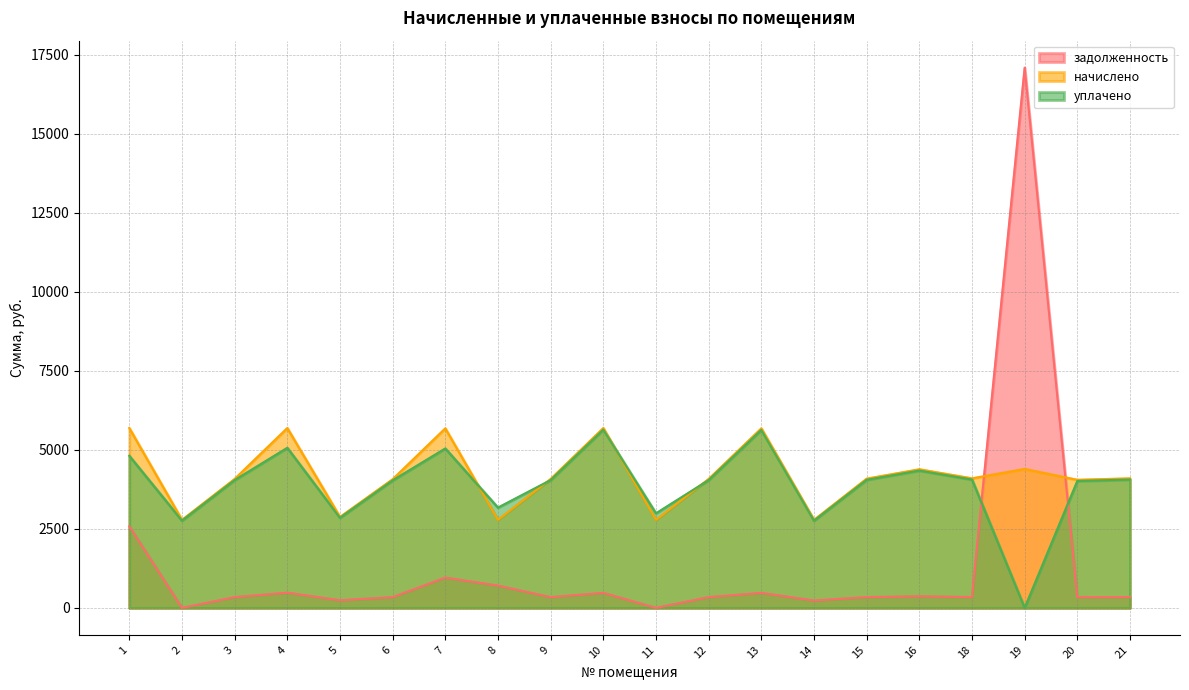

Between 2 and 21, which series saw the biggest shift?

начислено